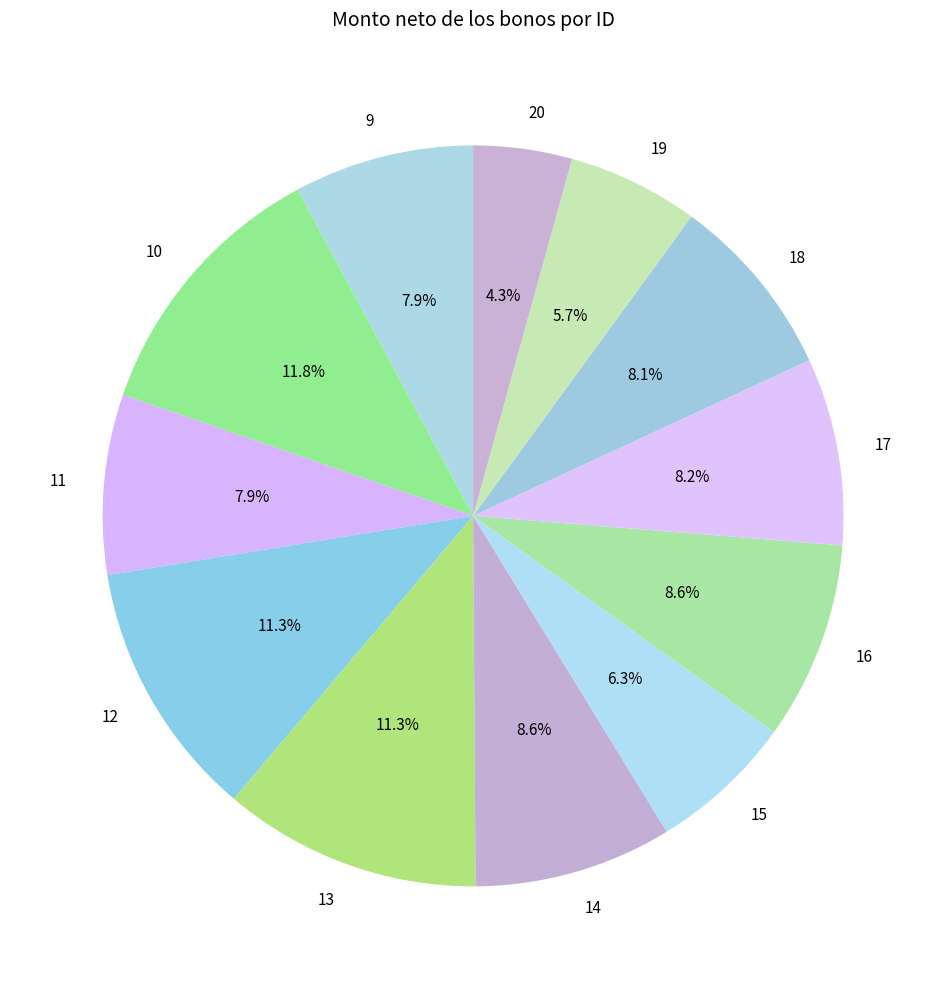

What is the largest slice in the pie chart?

10